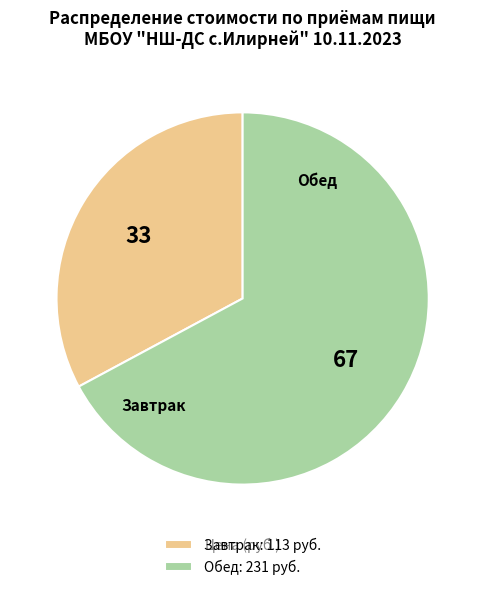

To the nearest percent, what percentage of the pie is Завтрак?

33%